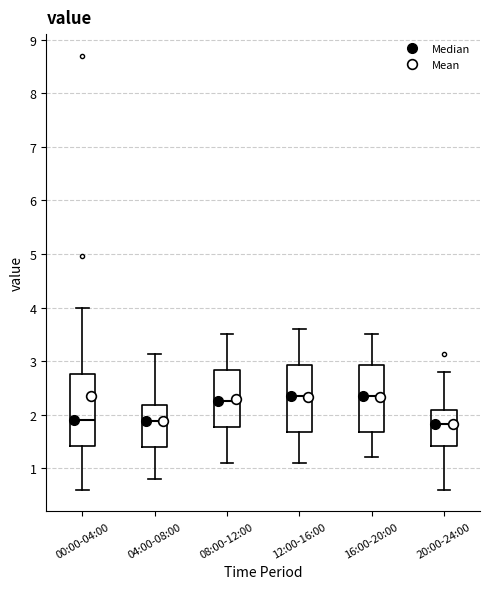

Reading left to right, read every box against the y-axis: the position of its median line, the range the box covers, and the ends of its whiskers. The values are not printed on the chart, so give them approximately, as read against the axis.

00:00-04:00: median 1.9, box 1.4 to 2.8, whiskers 0.6 to 4.0
04:00-08:00: median 1.9, box 1.4 to 2.2, whiskers 0.8 to 3.1
08:00-12:00: median 2.3, box 1.8 to 2.8, whiskers 1.1 to 3.5
12:00-16:00: median 2.4, box 1.7 to 2.9, whiskers 1.1 to 3.6
16:00-20:00: median 2.4, box 1.7 to 2.9, whiskers 1.2 to 3.5
20:00-24:00: median 1.8, box 1.4 to 2.1, whiskers 0.6 to 2.8